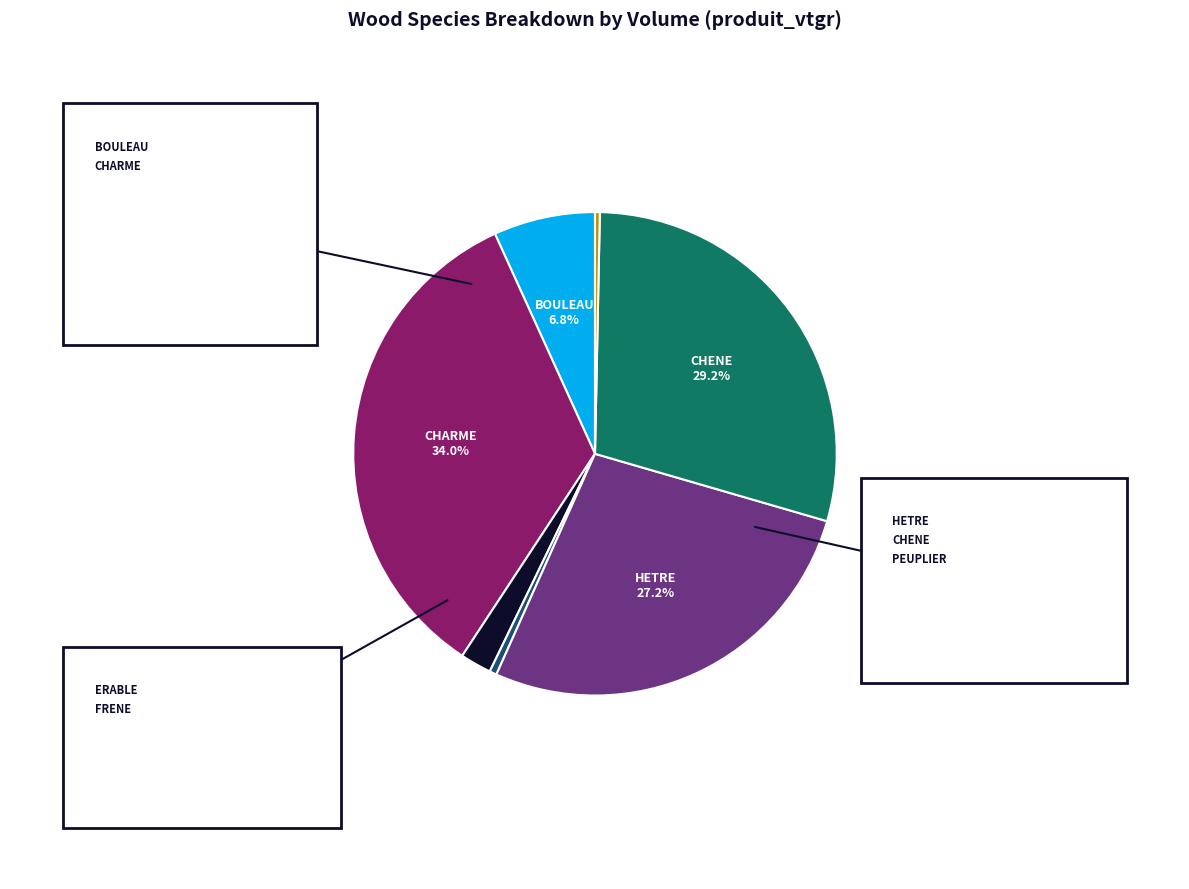

Is there a majority slice in this chart?

No